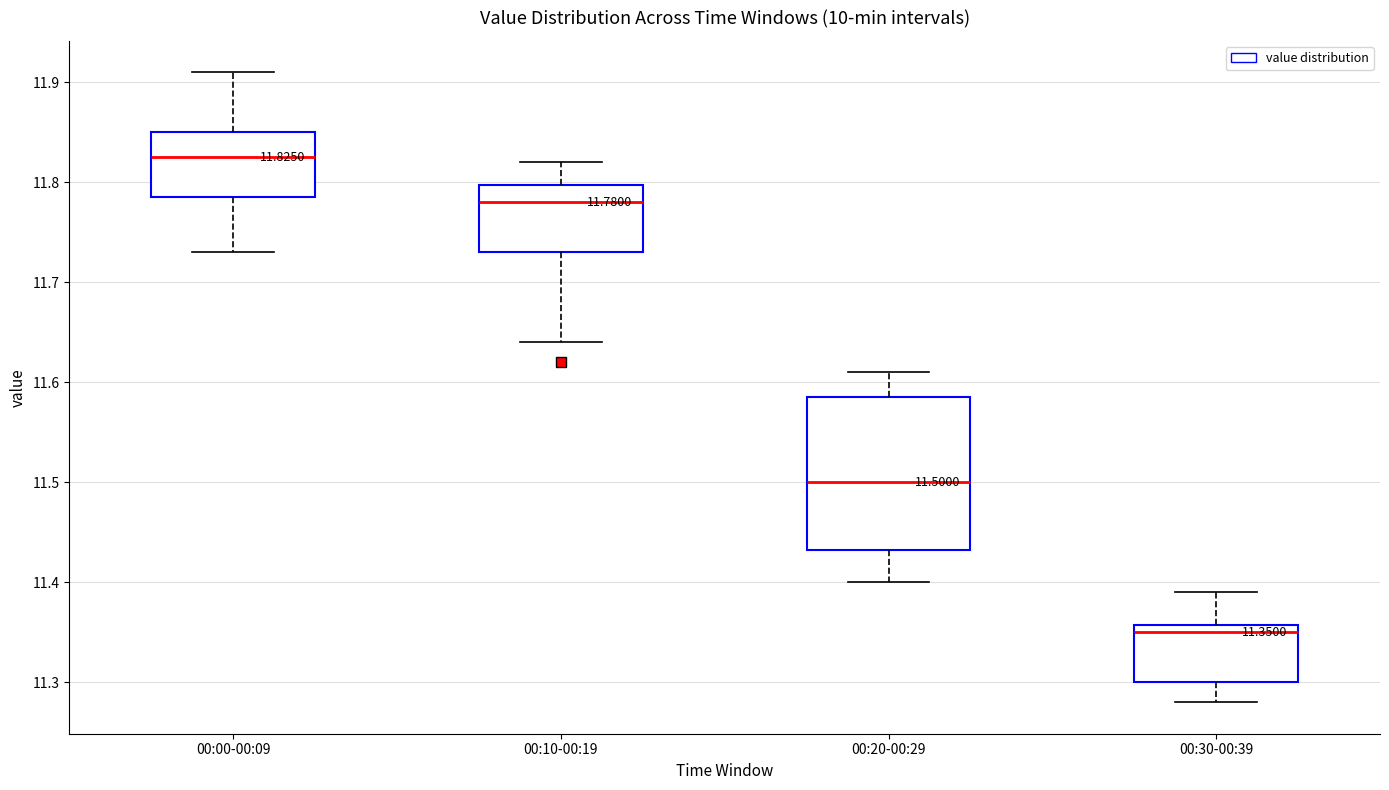

Which box's median line is the highest?

00:00-00:09